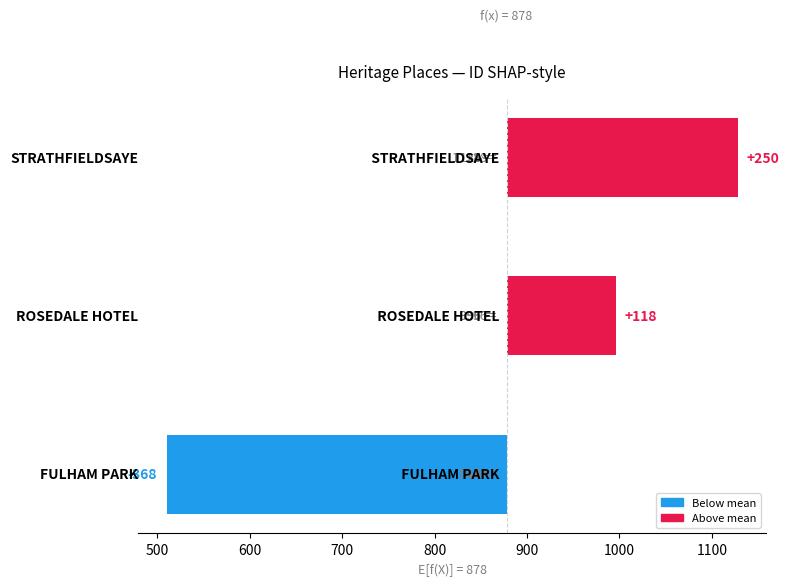

How many negative values are there?

1